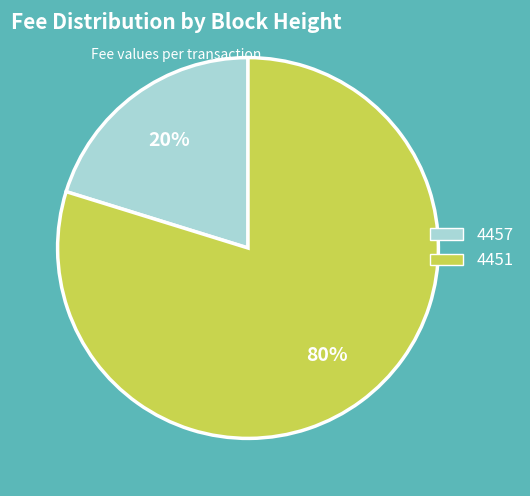

How many slices are in this pie chart?

2